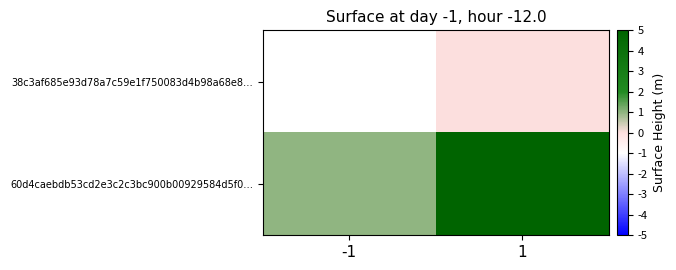

What is the spread (max minus min) of values at -1?

2